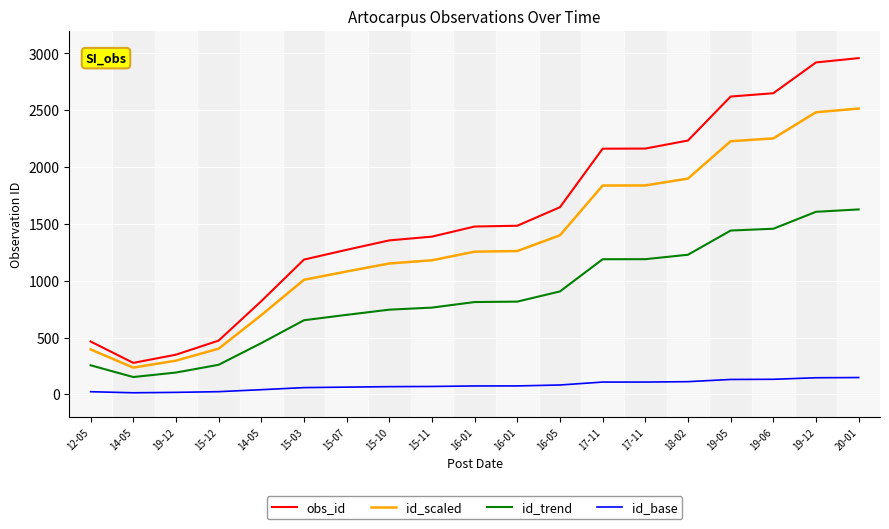

The id_scaled series shows 1425.6 at 15-03. True or false?

False